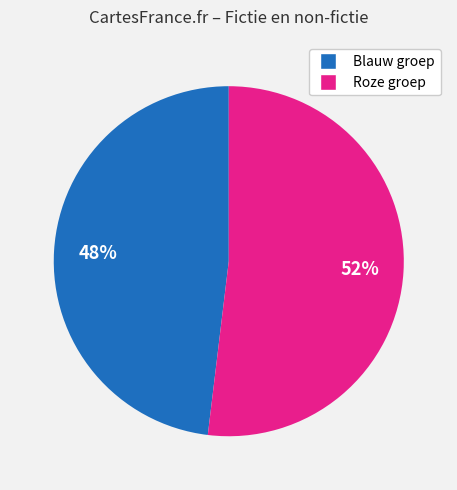

To the nearest percent, what is the difference between the largest and smallest slice percentages?

4%